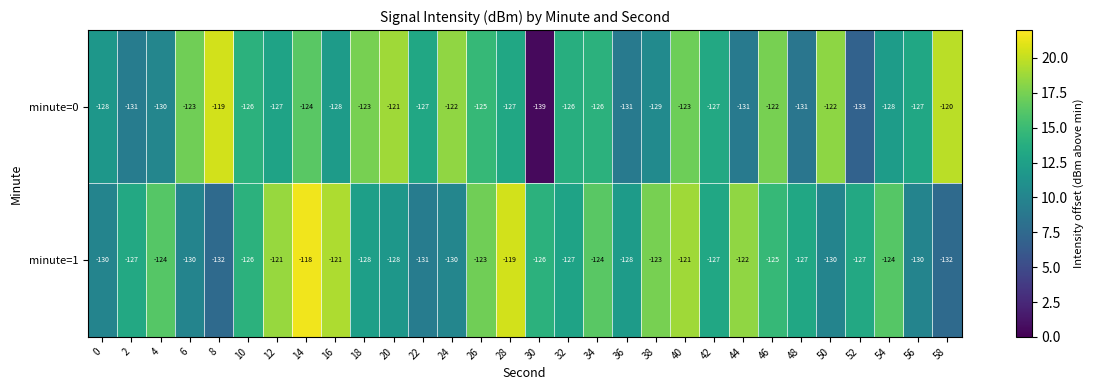

What is the sum of all minute=1 values?

-3781